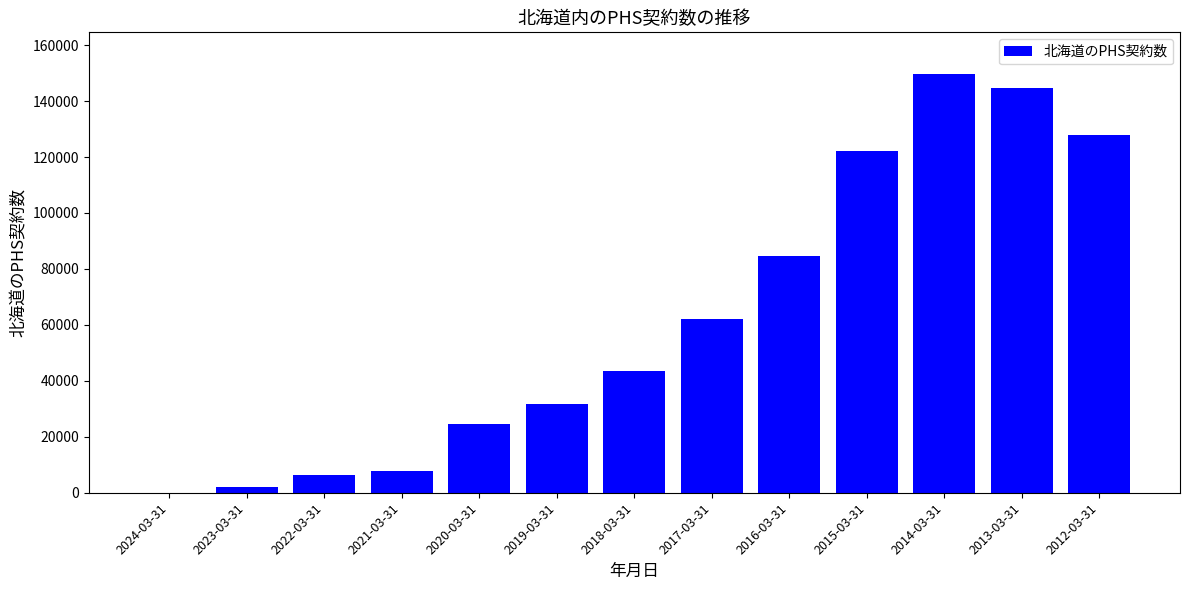

At which label is the value closest to 74809?

2016-03-31